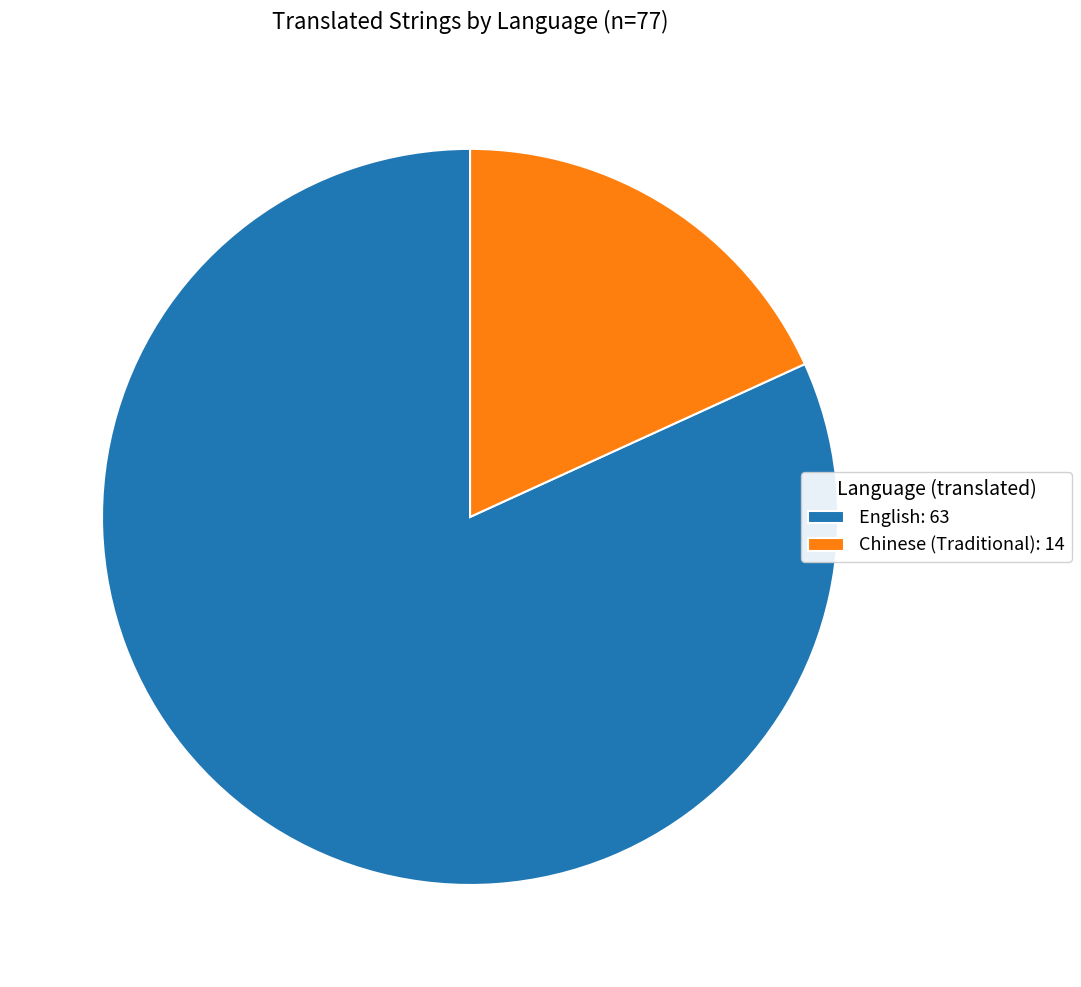

Rank the categories by value from highest to lowest.

English, Chinese (Traditional)